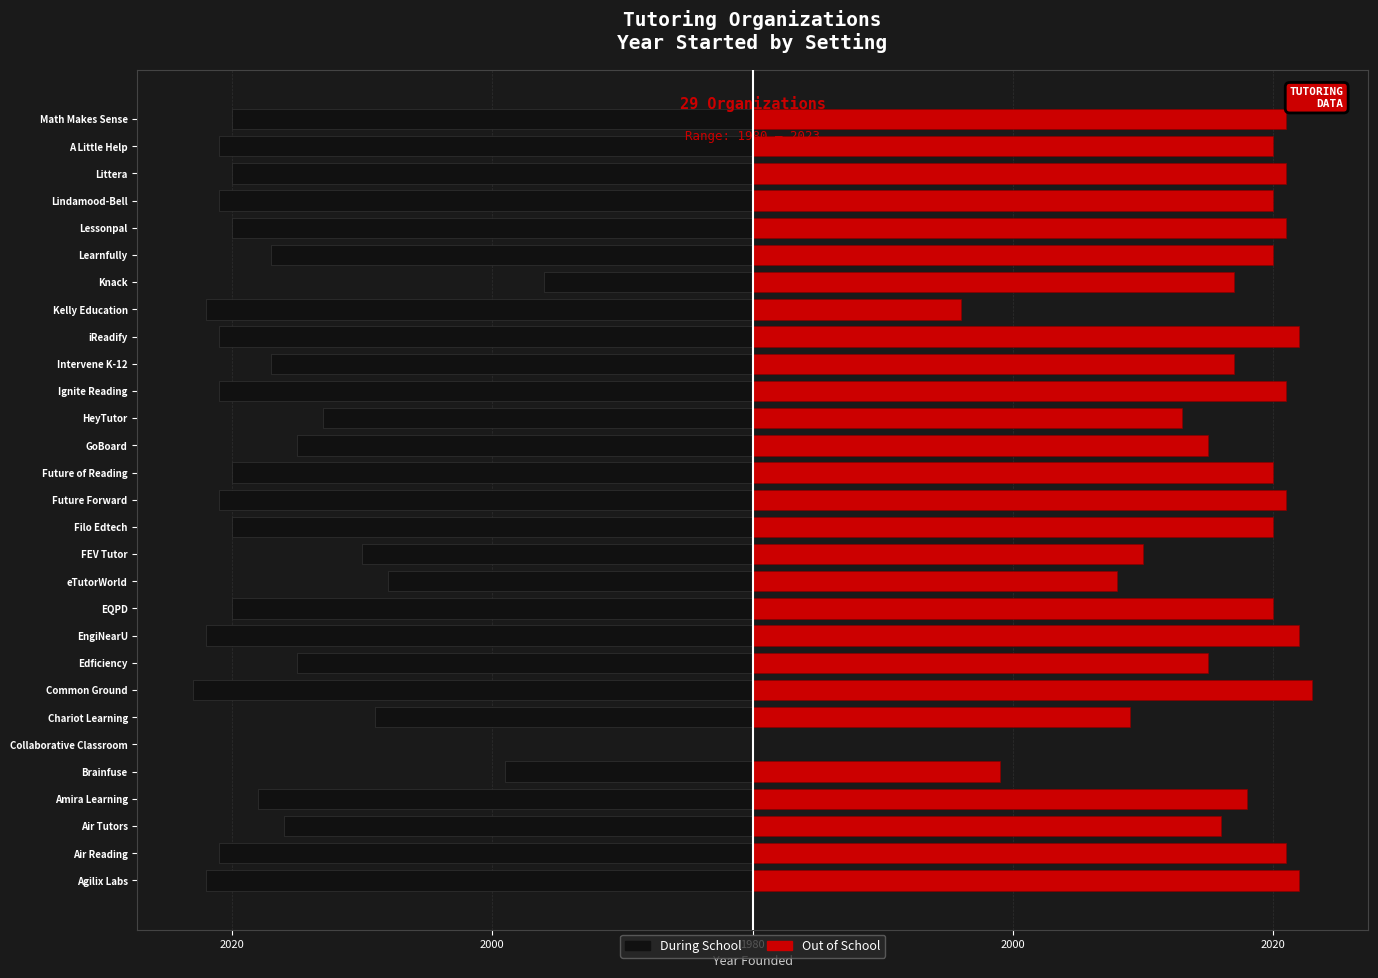

Rank the series at Air Reading from lowest to highest value.

During School, Out of School